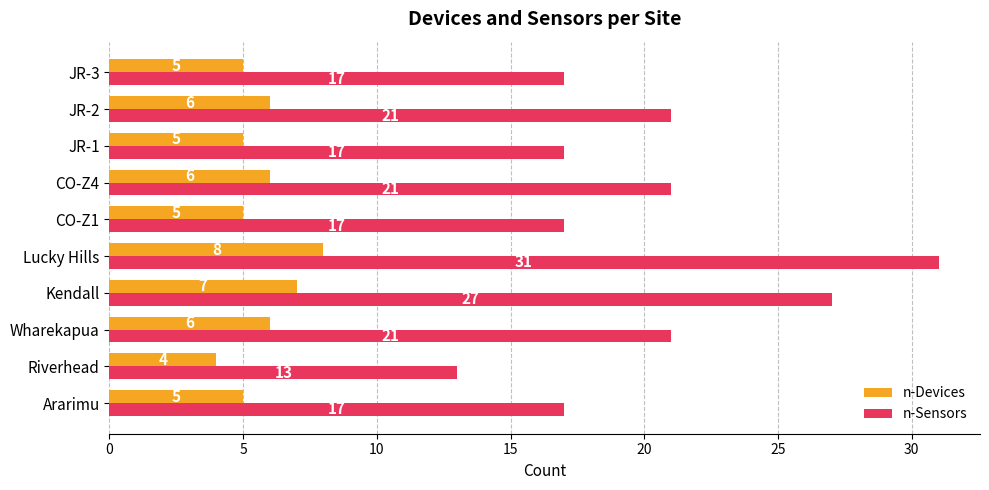

How many distinct data groups are displayed?

2